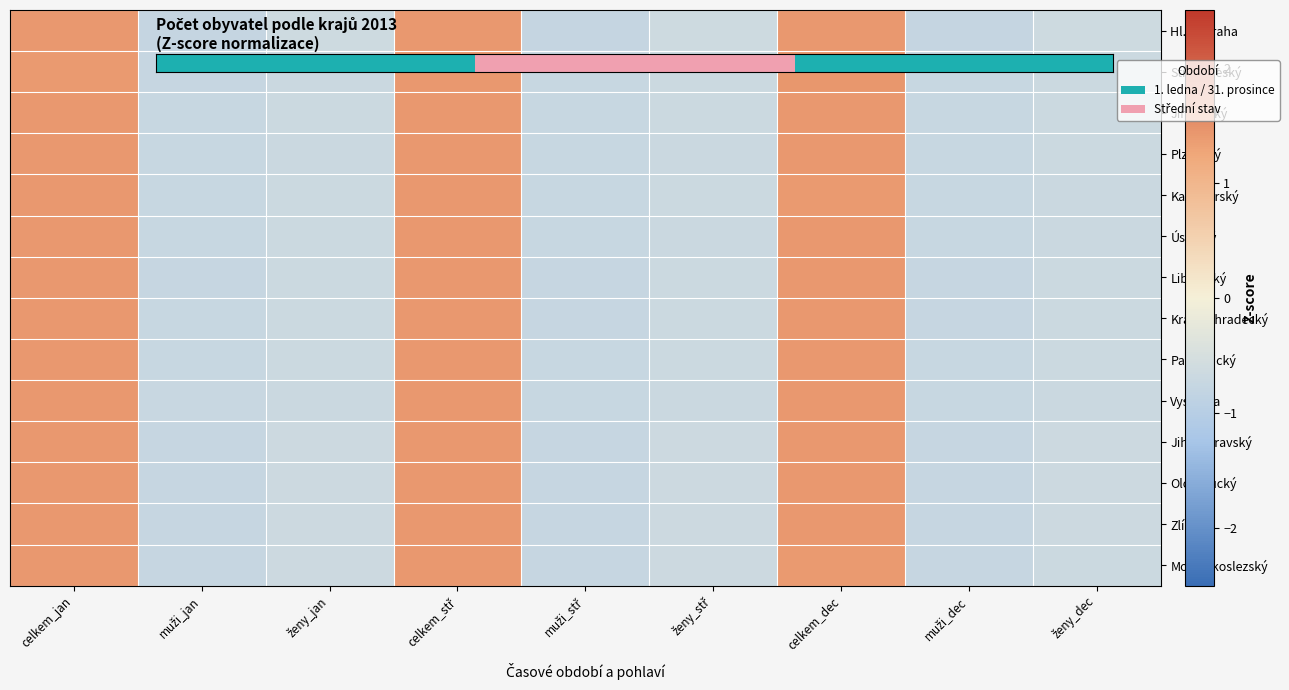

What is the total value across all series at muži_stř?

-8.6